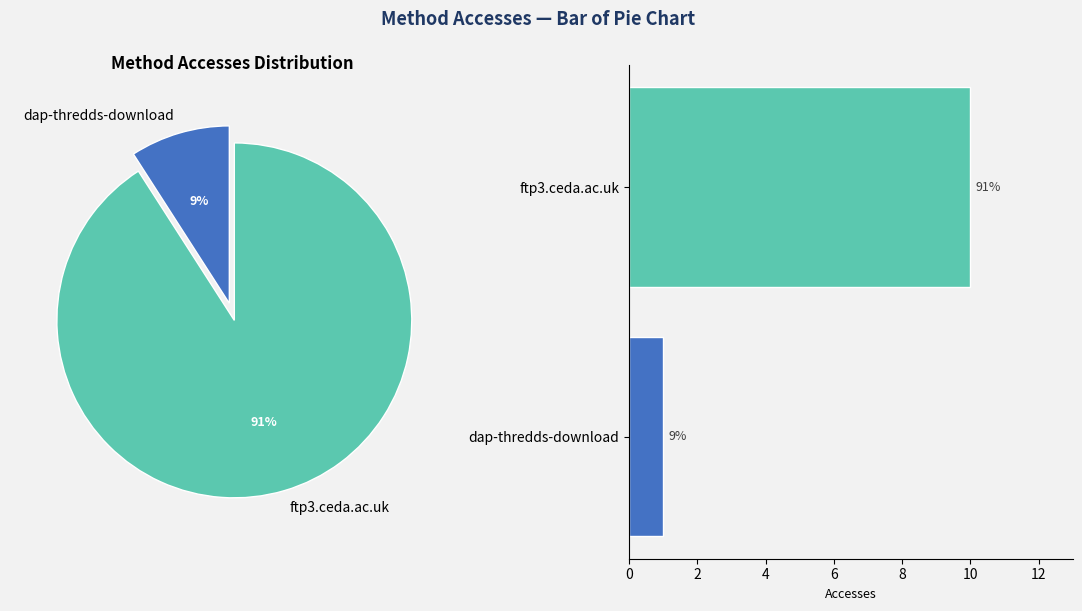

What is the total percentage of ftp3.ceda.ac.uk and dap-thredds-download?

100.0%